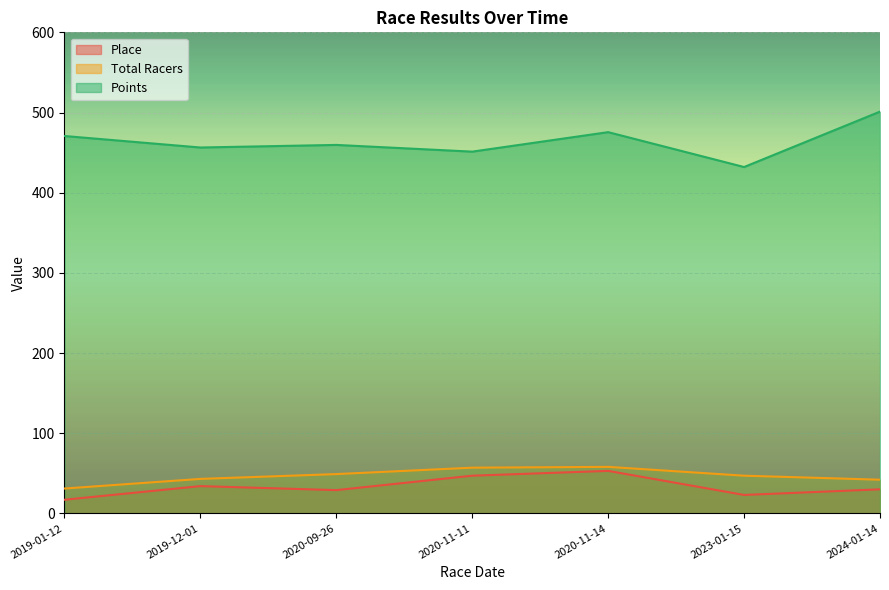

How many data points in Points are less than 459?

3